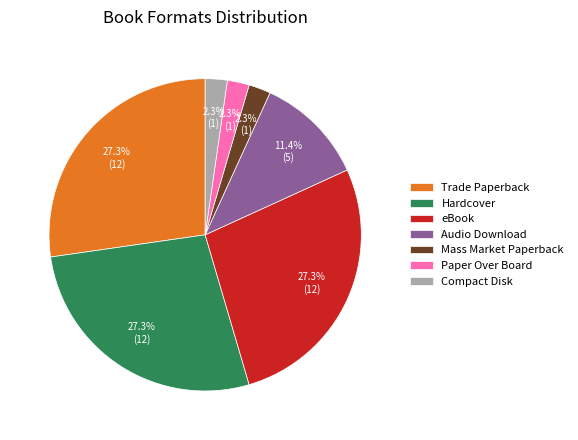

To the nearest percent, what percentage of the pie is eBook?

27%